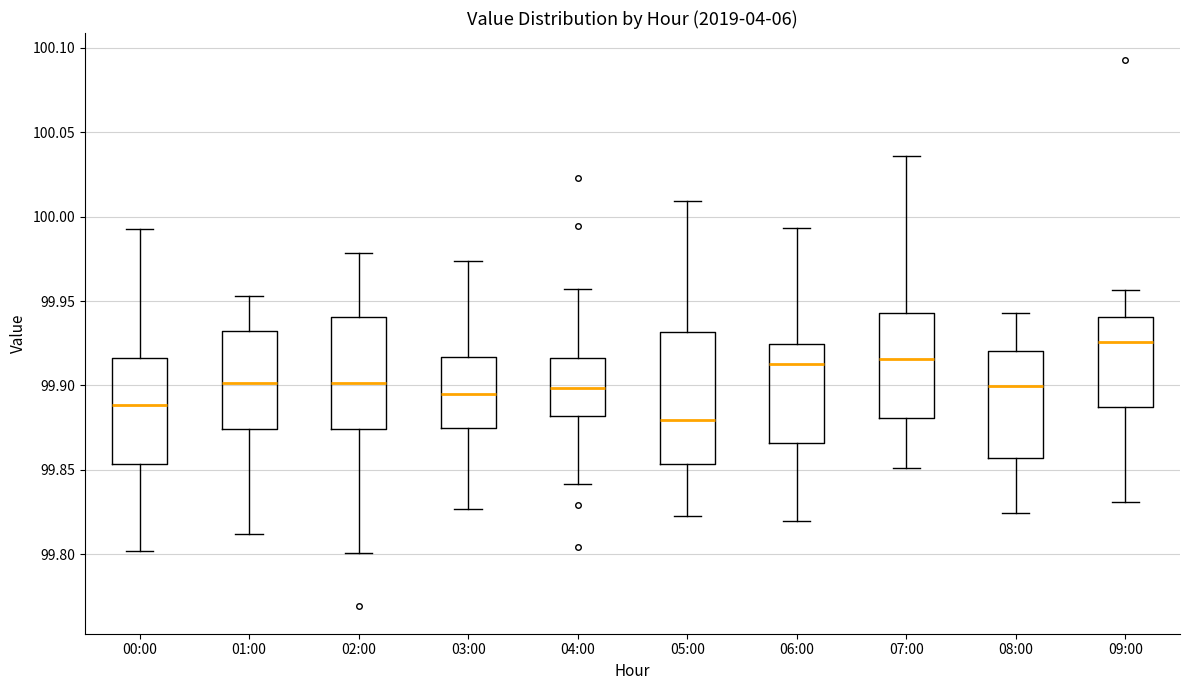

Where is the upper edge of the box for 00:00 on the y-axis? The values are not printed on the chart, so give them approximately, as read against the axis.

99.915